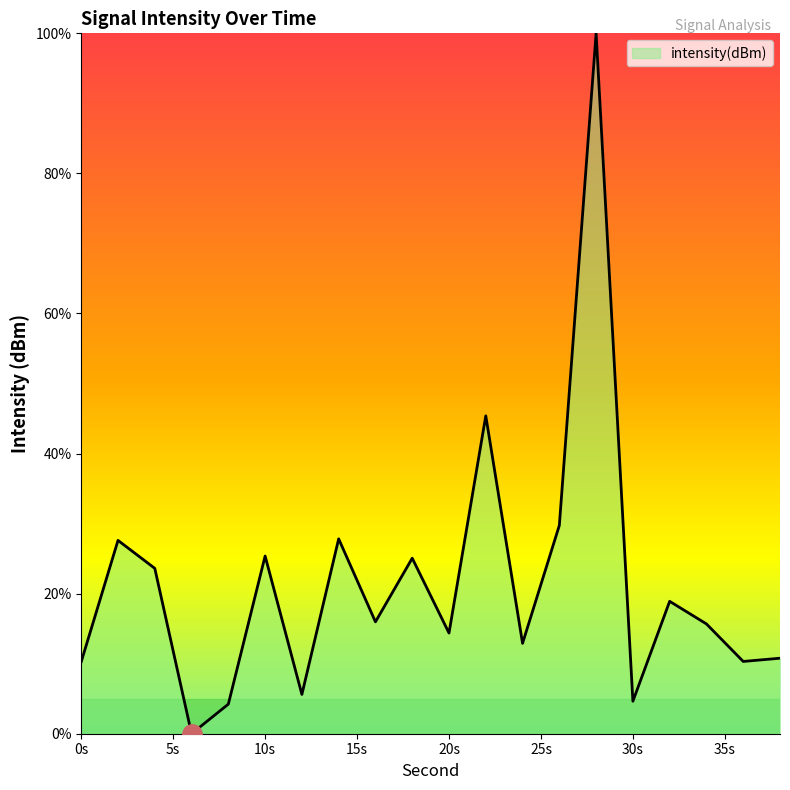

True or false: there are more than 2 points higher than both neighbors.

True